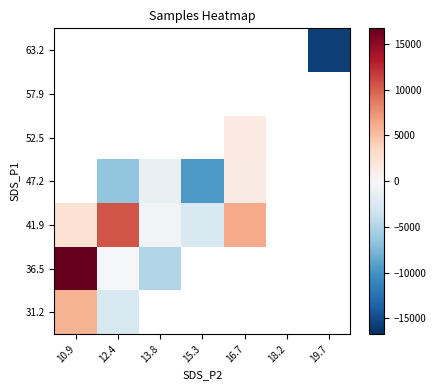

Count the number of categories in the chart.

7